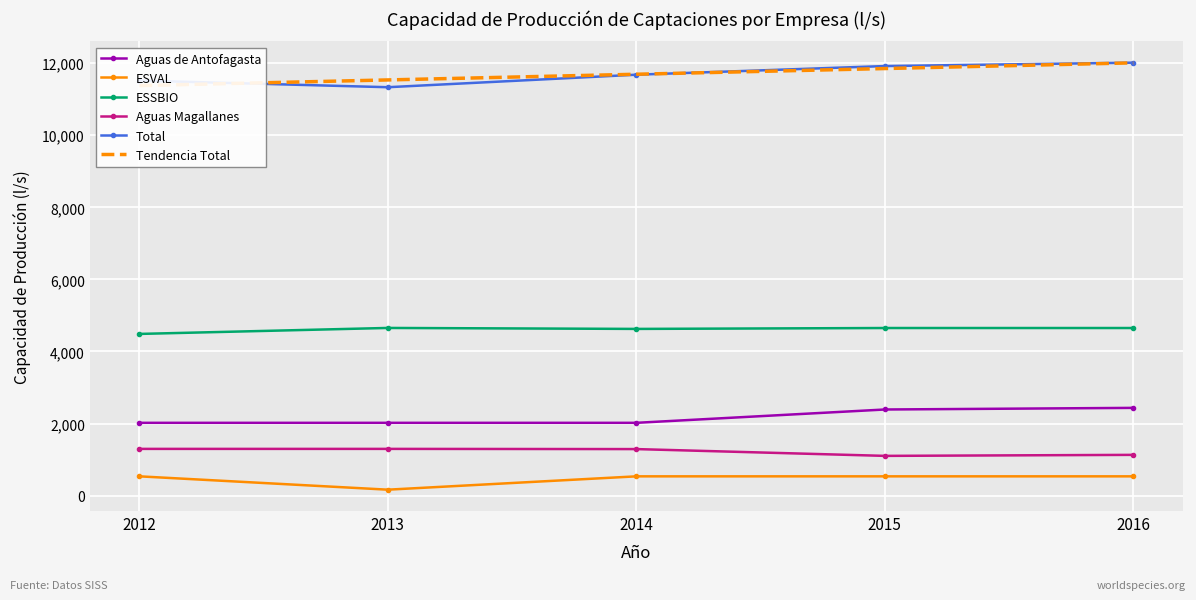

What is the average value of the Aguas de Antofagasta series?

2177.0